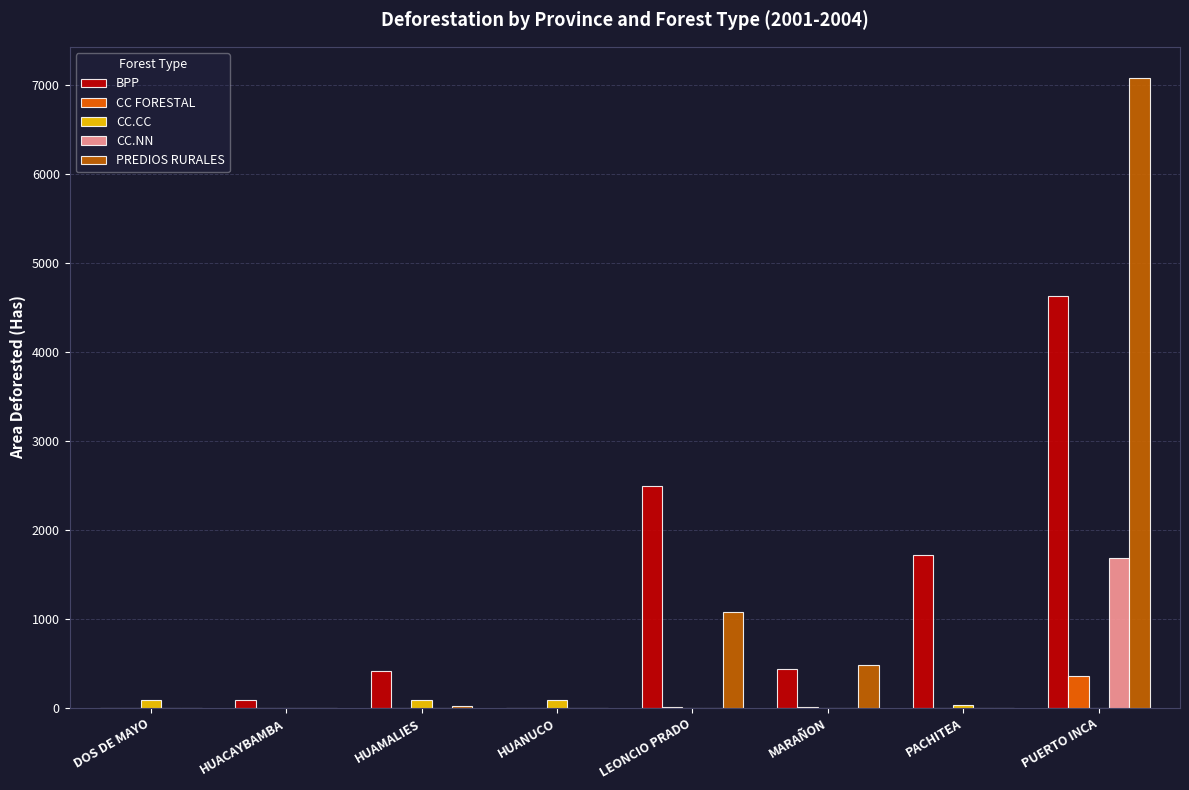

The BPP series shows 0.0 at HUANUCO. True or false?

True